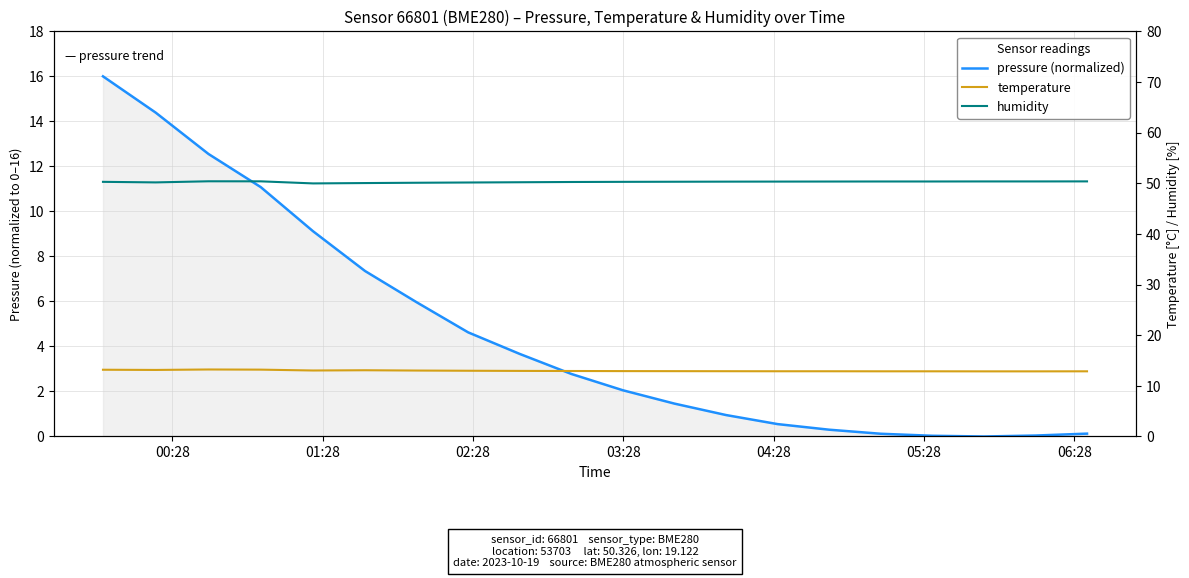

True or false: temperature and humidity cross at least once.

False